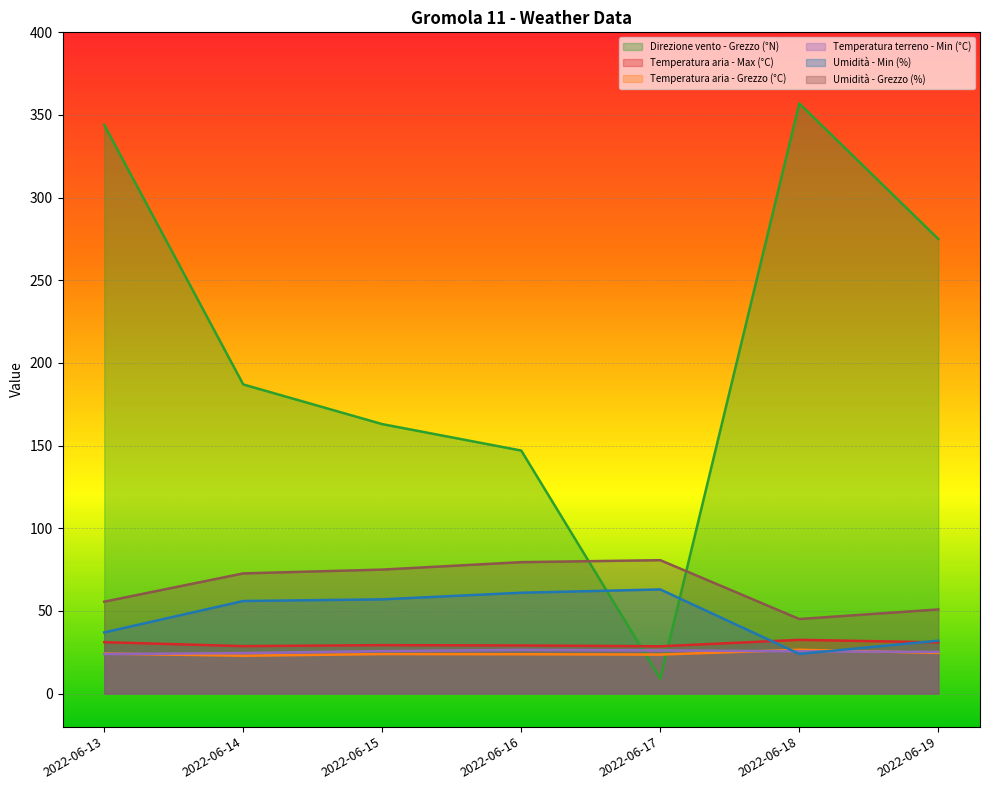

Which has a higher value, 2022-06-18 or 2022-06-16?

2022-06-18